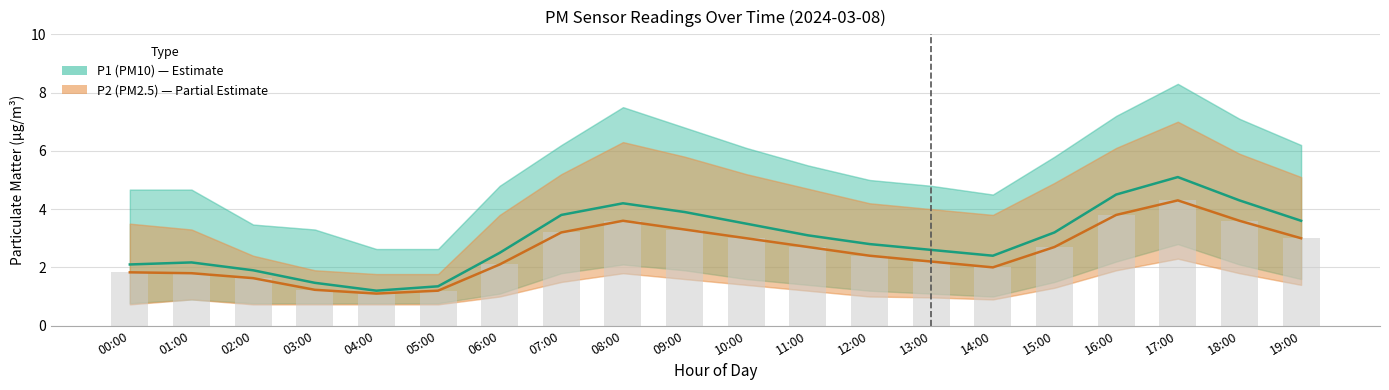

What is the sum of the P1 (PM10) values at 13:00 and 17:00?

7.7